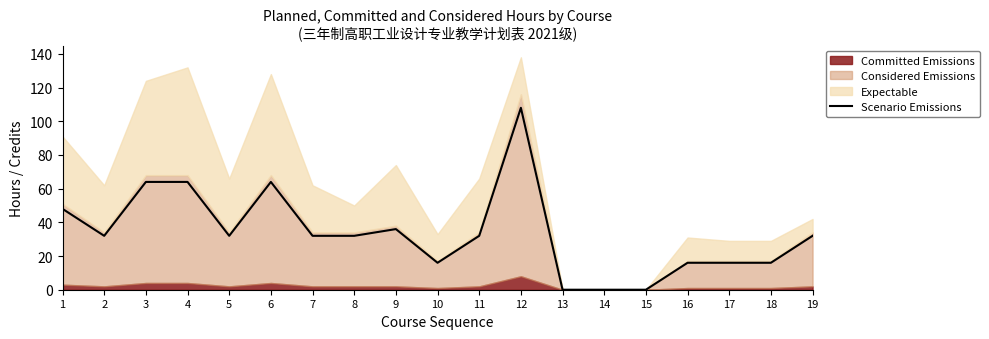

Rank the categories by value from highest to lowest.

12, 3, 4, 6, 1, 9, 2, 5, 7, 8, 11, 19, 10, 16, 17, 18, 13, 14, 15